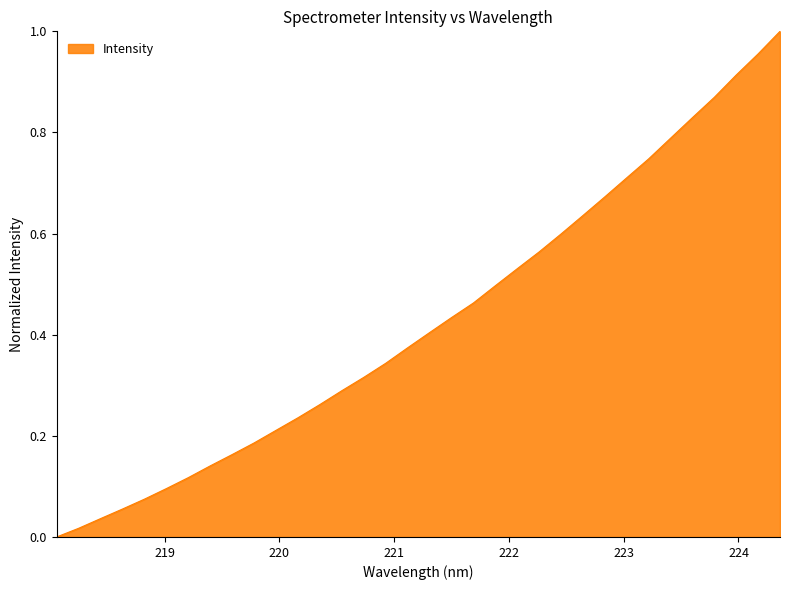

How many lines are shown in the chart?

1